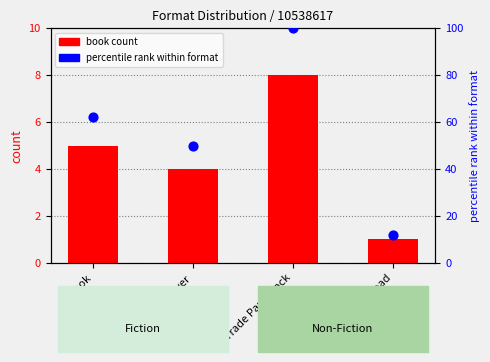

Which series reaches the maximum Y coordinate?

percentile rank within format